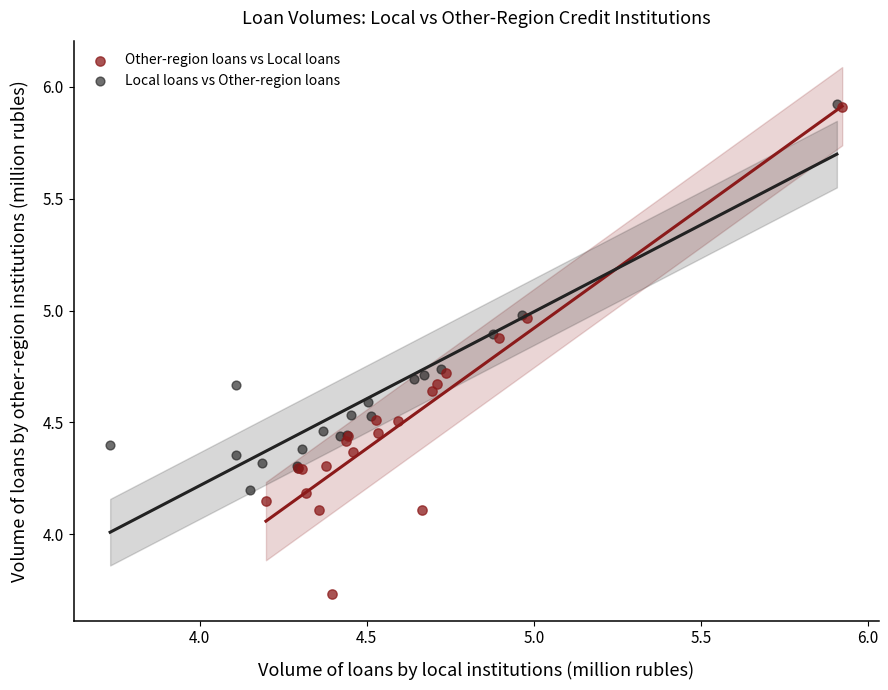

Which series contains the lowest Y value?

Other-region loans vs Local loans